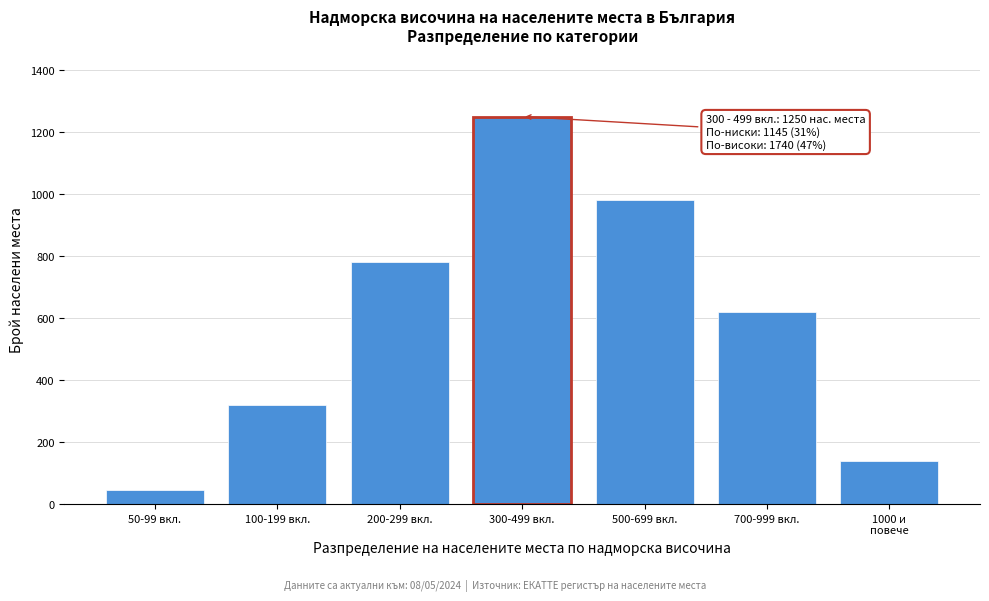

Reading left to right, list all the values displayed in this chart.

45	320	780	1250	980	620	140